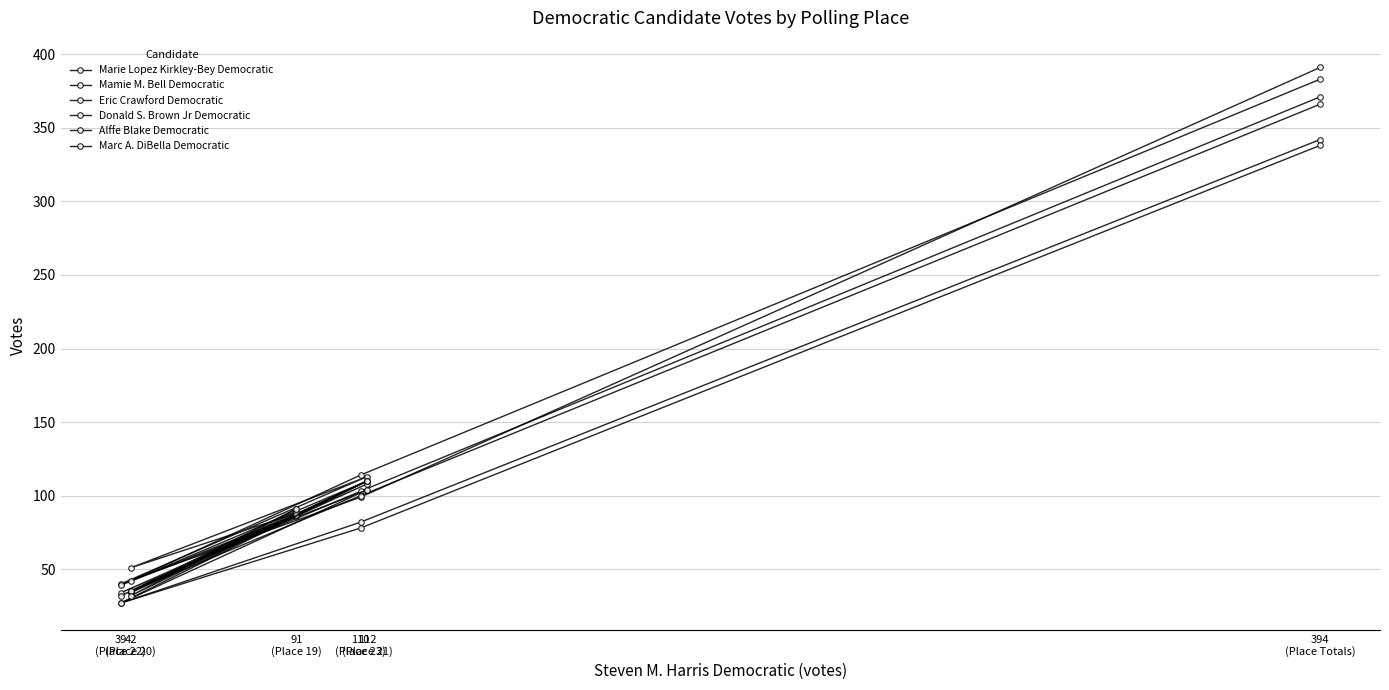

How many lines are shown in the chart?

6